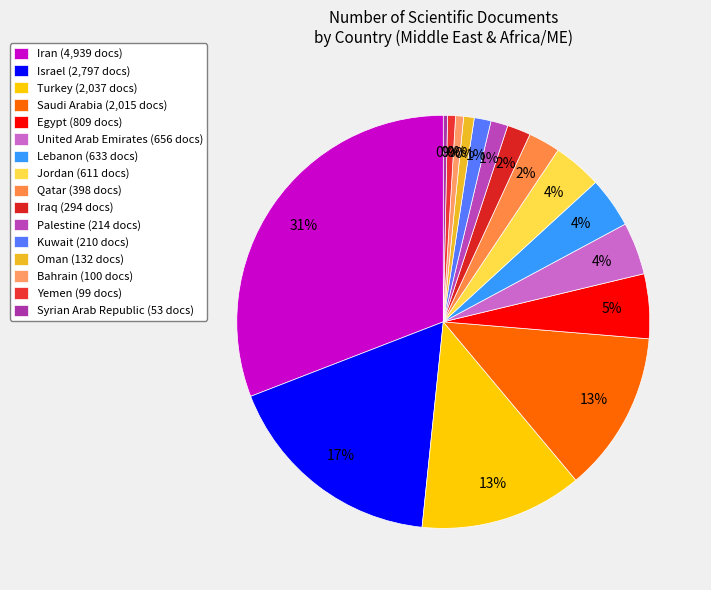

Which has a higher value, Kuwait or Lebanon?

Lebanon